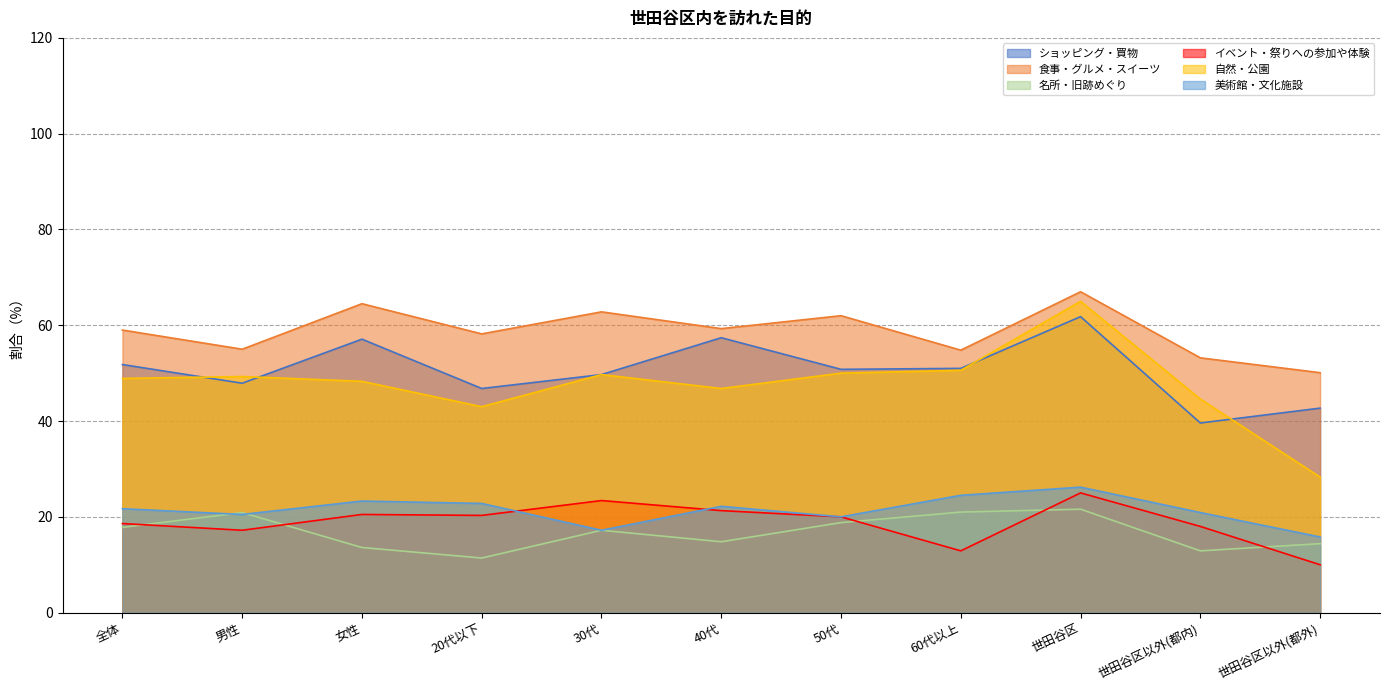

What is the sum of the ショッピング・買物 values at 全体 and 20代以下?

98.6